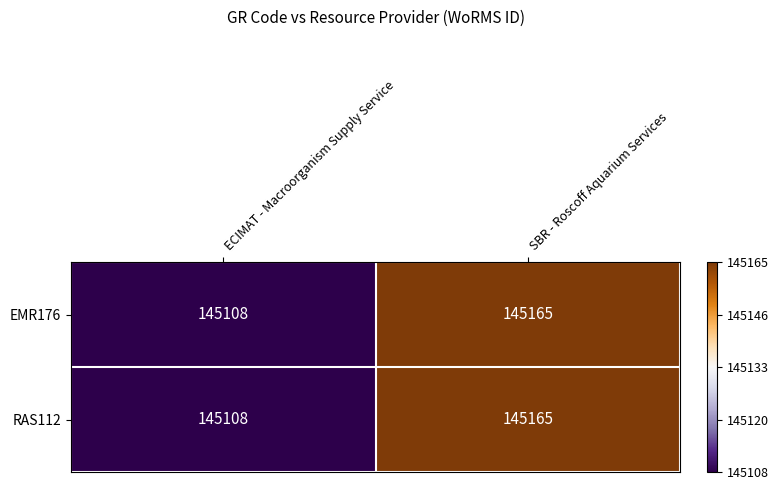

How many distinct data groups are displayed?

2